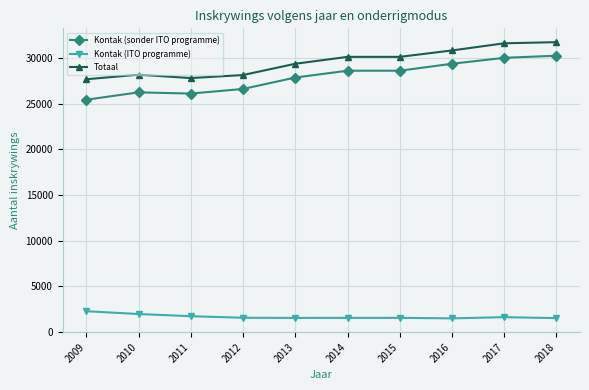

At how many categories does at least one series exceed 3294?

10